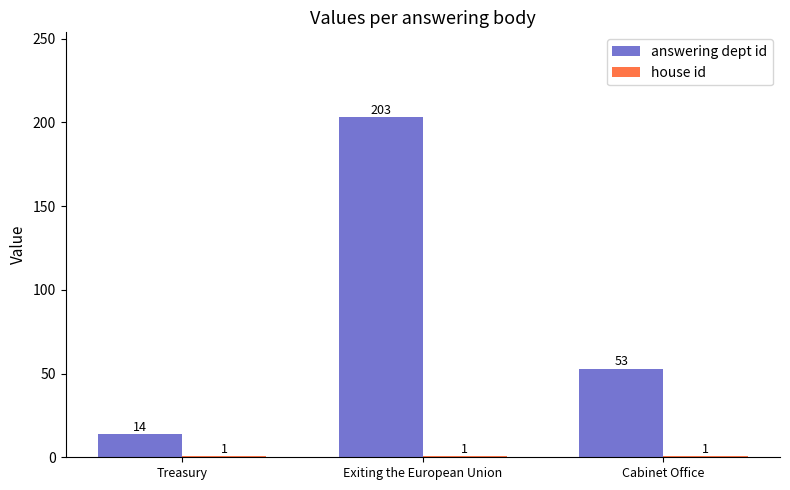

Which series has the widest spread of values?

answering dept id